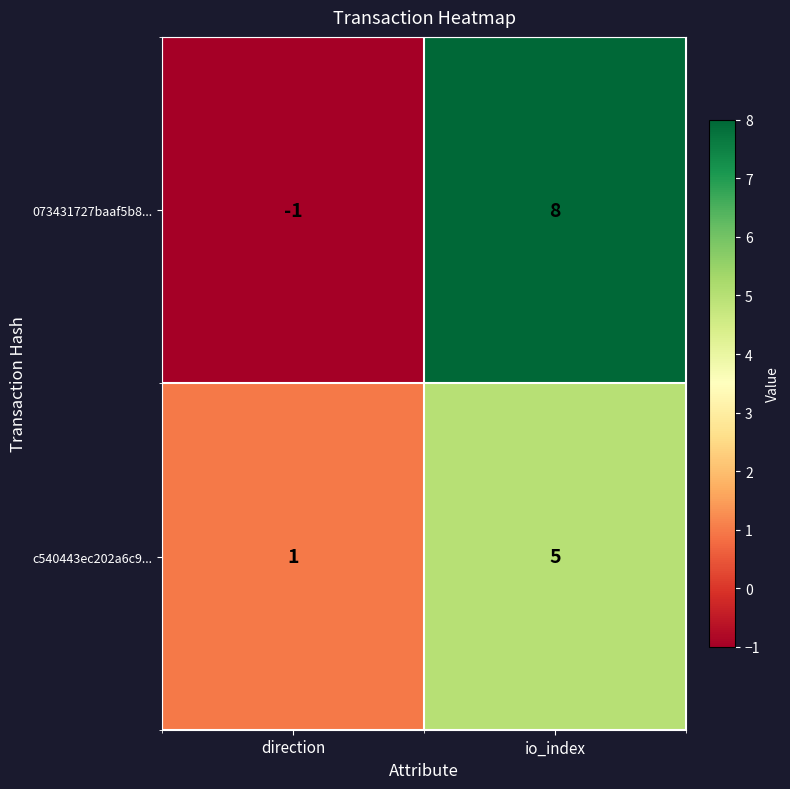

Which series changed the most between direction and io_index?

073431727baaf5b8...